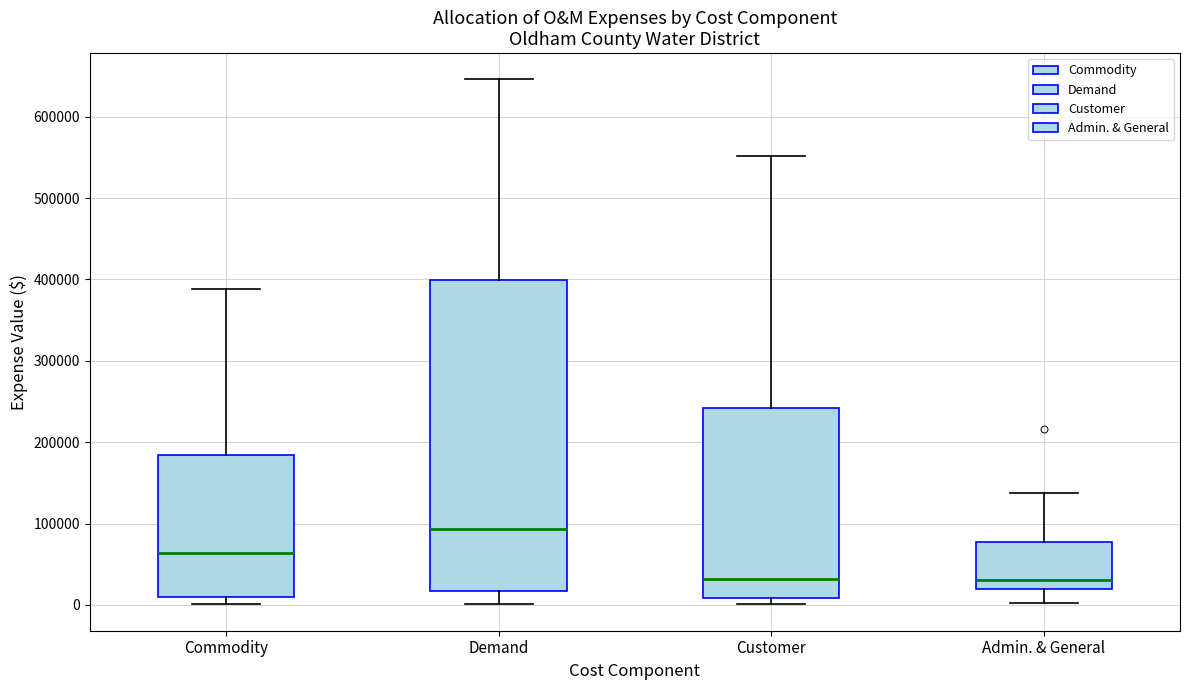

Where is the lower edge of the box for Demand on the y-axis? The values are not printed on the chart, so give them approximately, as read against the axis.

20000